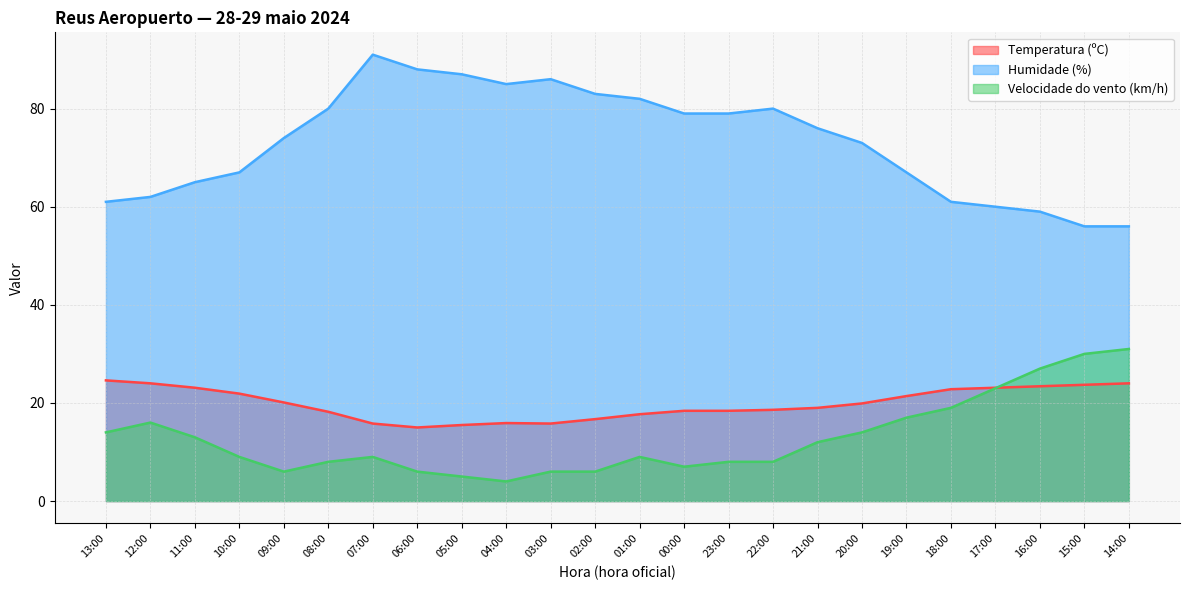

In Velocidade do vento (km/h), how many points are lower than both neighbors (excluding endpoints)?

3